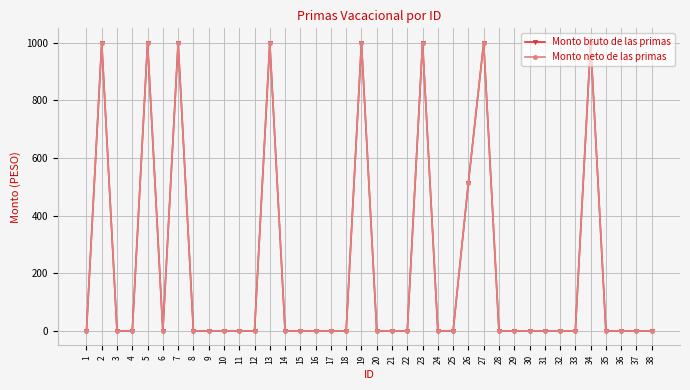

True or false: Monto neto de las primas has a value of -331 at 12.

False